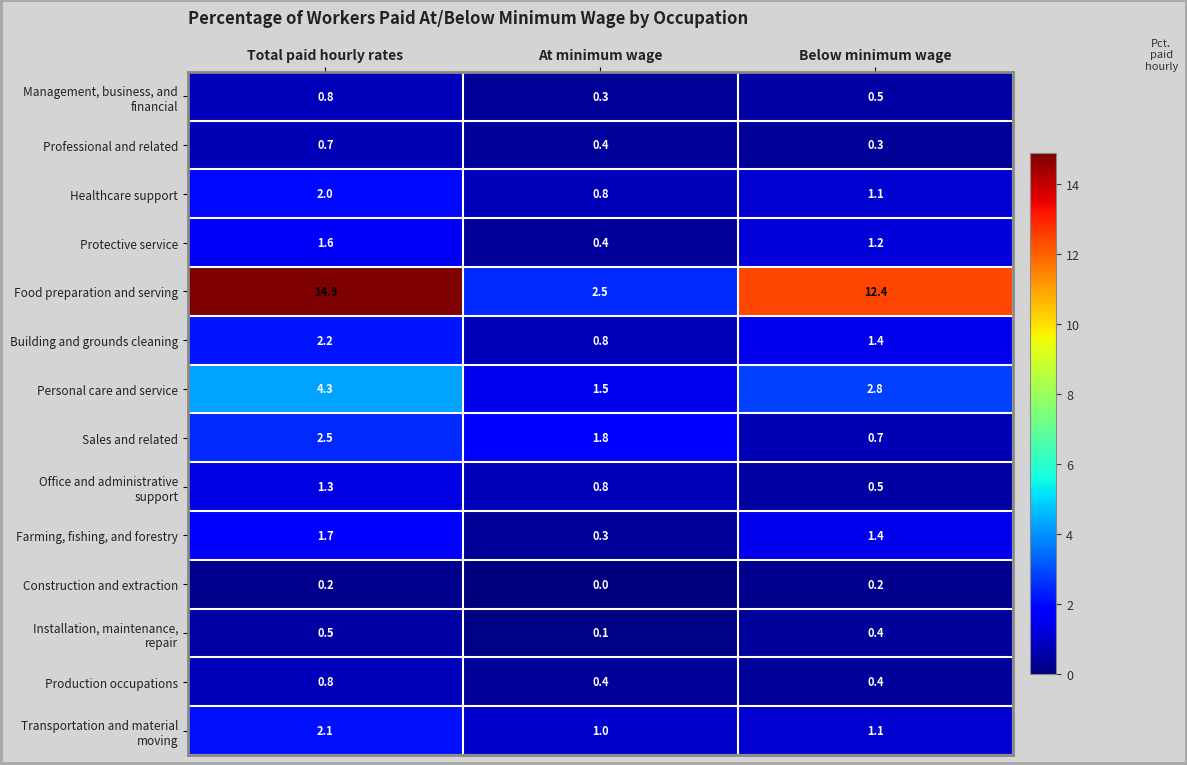

Is it true that Production occupations equals 0.8 at Total paid hourly rates?

True